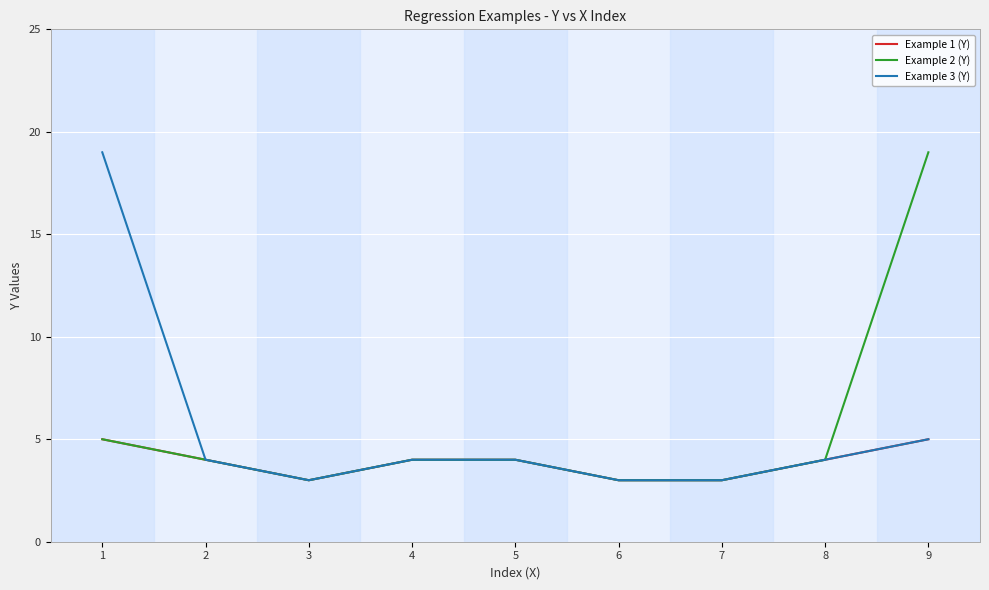

What is the sum of the Example 1 (Y) values at 7 and 1?

8